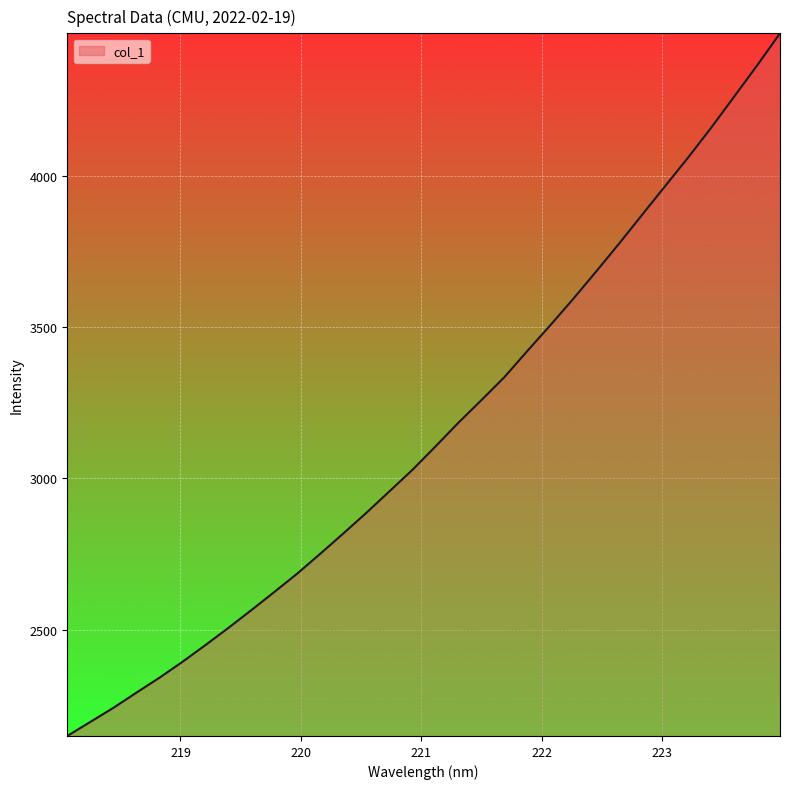

What is the difference between the maximum and minimum values?

2320.9